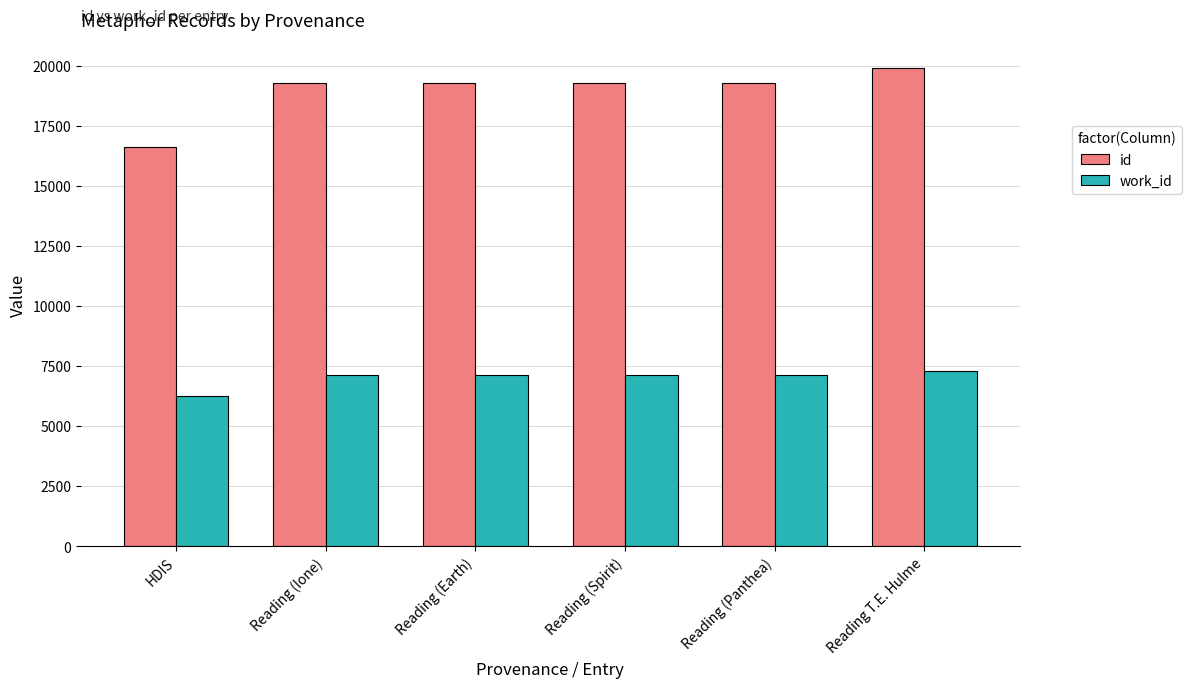

At which category is the sum across all series the highest?

Reading T.E. Hulme